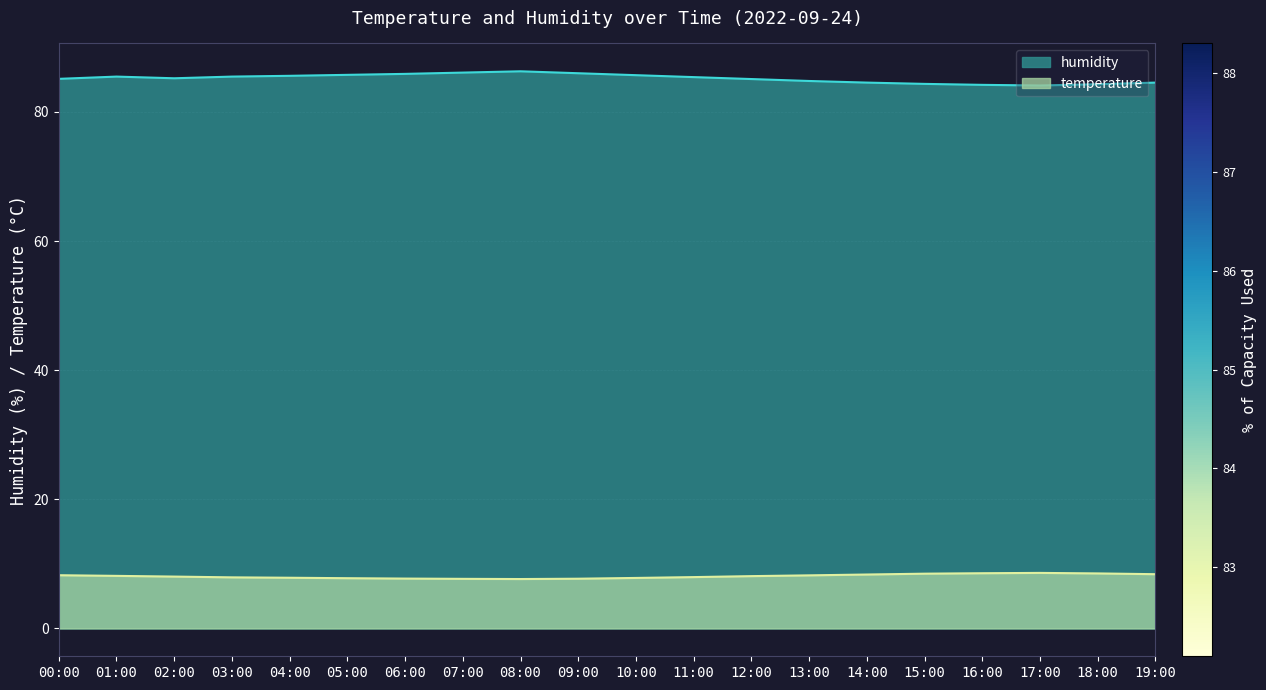

What is the sum of all humidity values?

1704.0